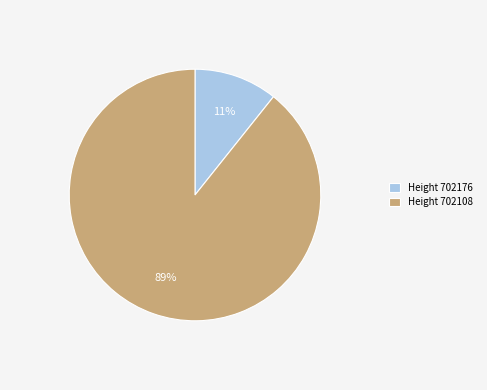

Combined, do Height 702176 and Height 702108 account for over 50%?

Yes